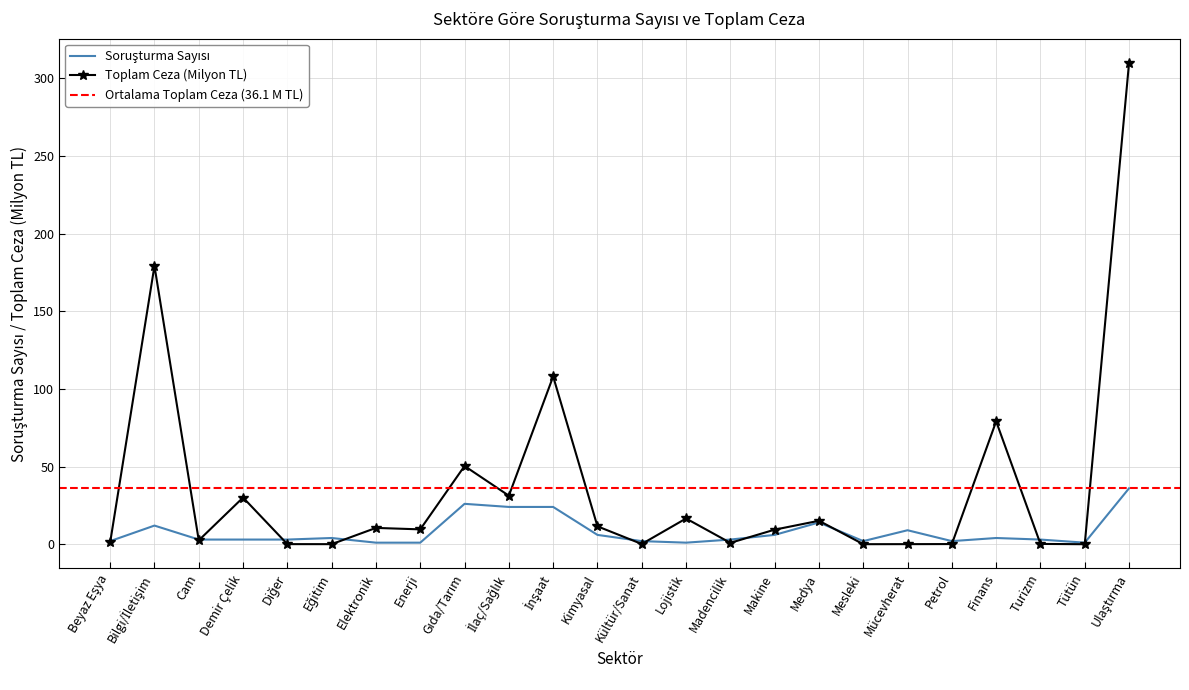

Which series has the widest spread of values?

Toplam Ceza (Milyon TL)